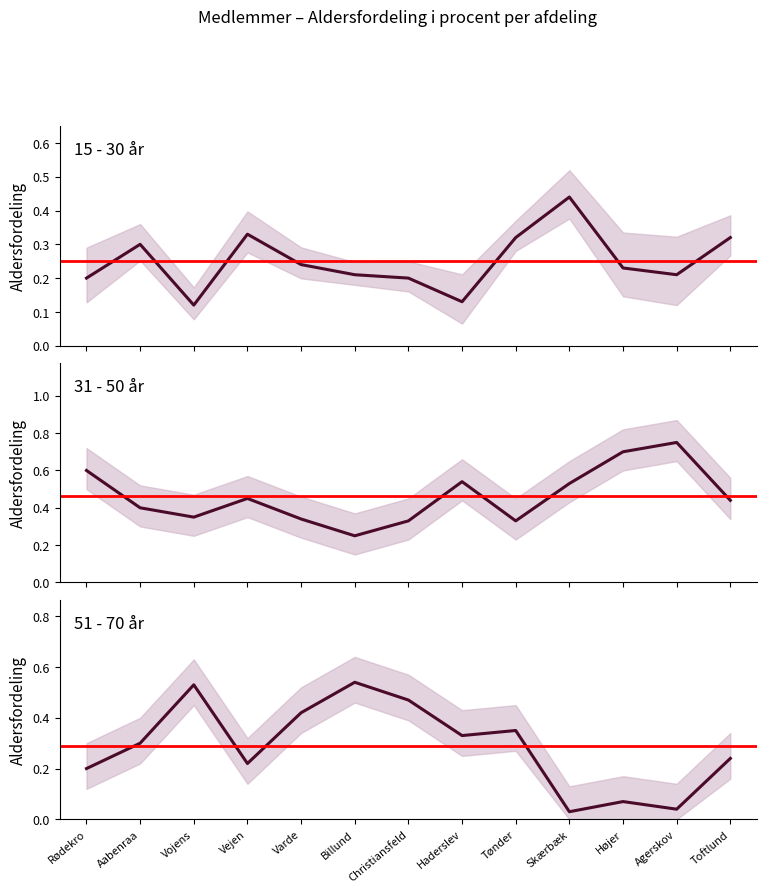

In 15 - 30, how many points are higher than both neighbors (excluding endpoints)?

3